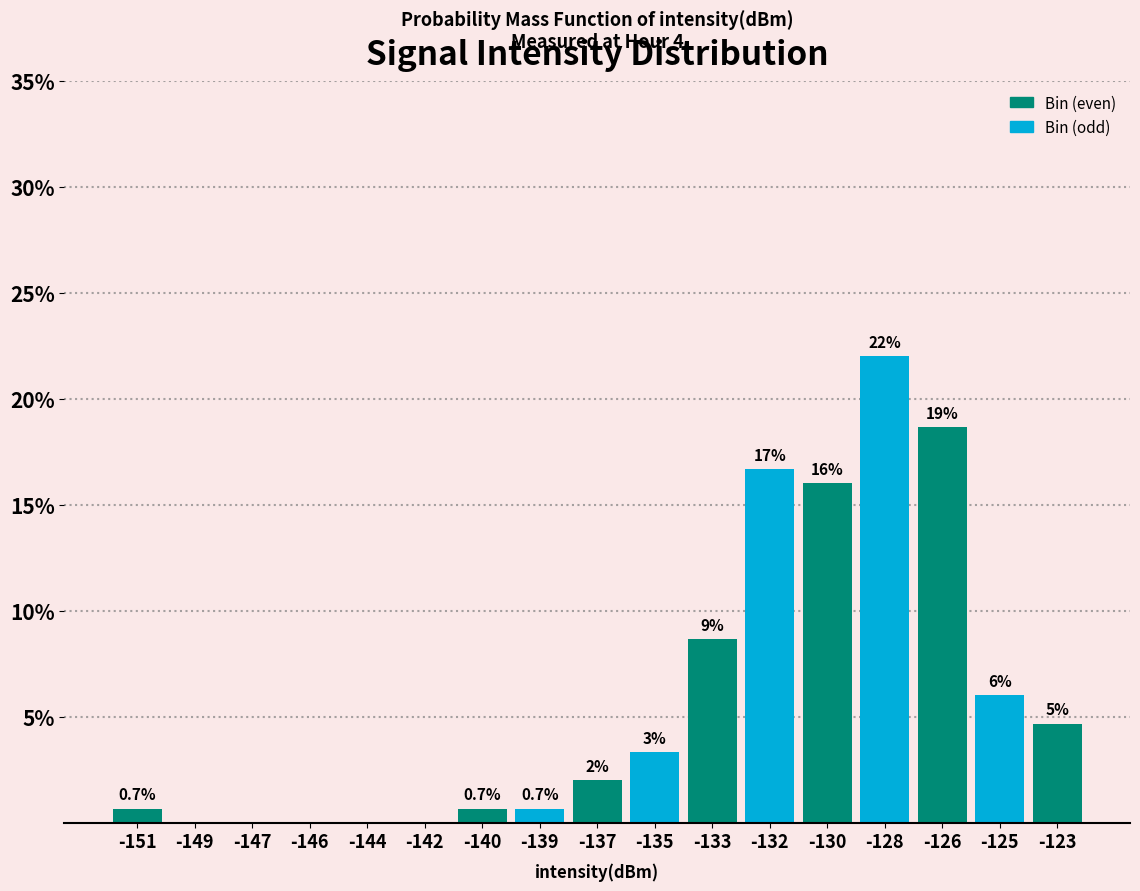

At which label is the value closest to 11?

-133